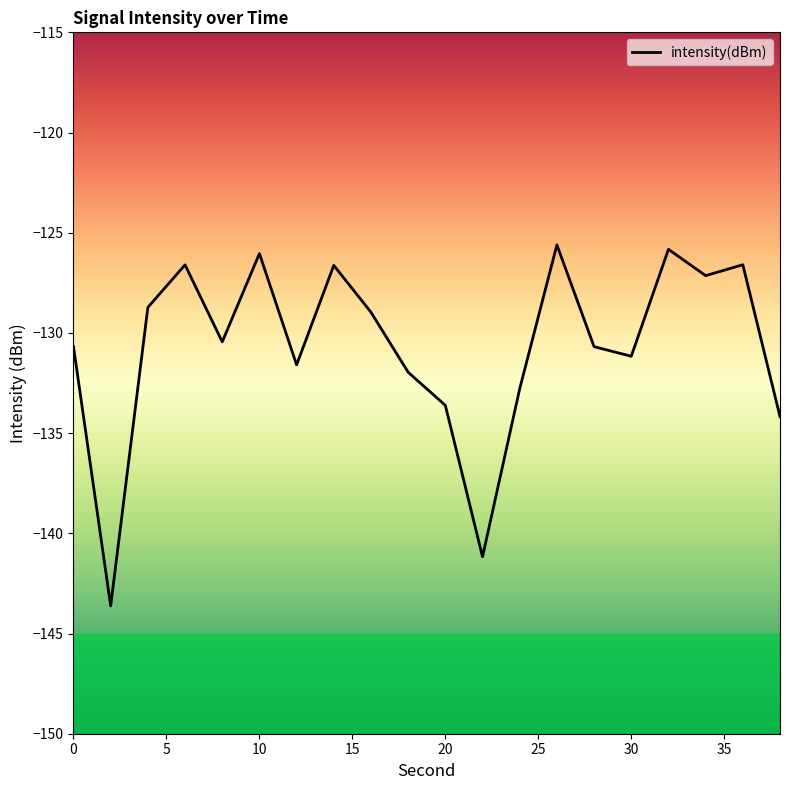

What is the difference between the maximum and minimum values?

18.0